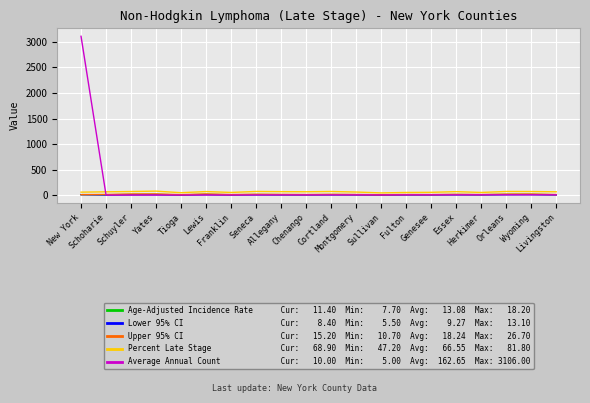

What is the maximum value shown in the chart?

3106.0